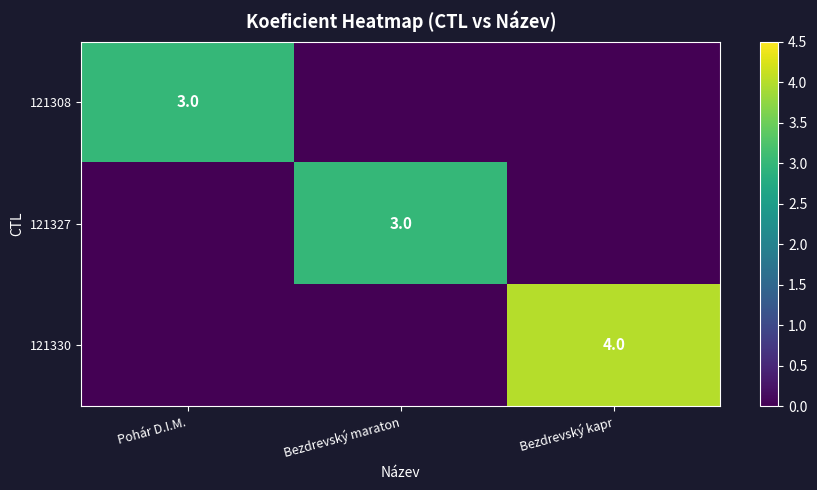

At which category is the sum across all series the highest?

Bezdrevský kapr